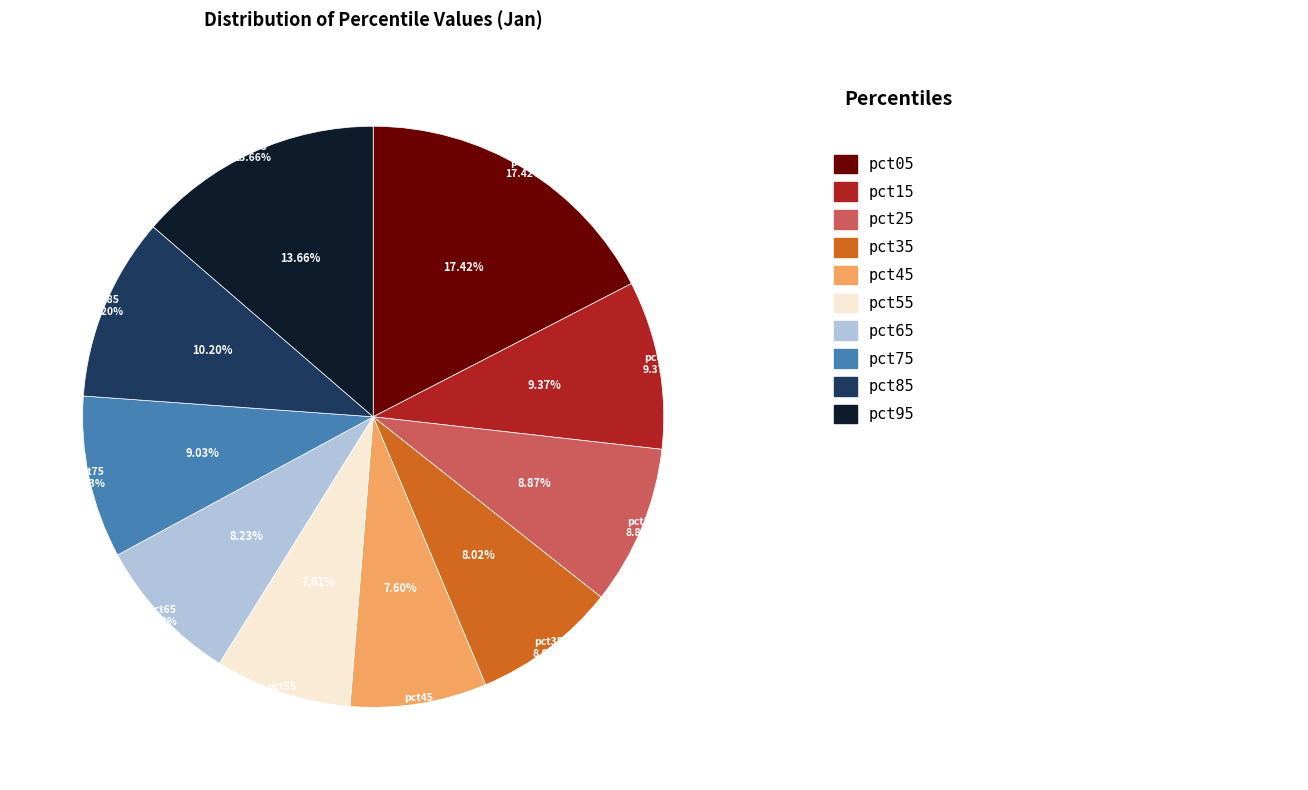

What percentage is the pct95 slice, to the nearest percent?

14%